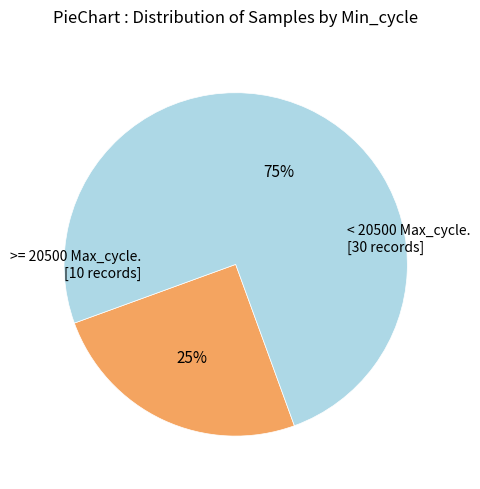

To the nearest percent, what is the difference between the largest and smallest slice percentages?

50%